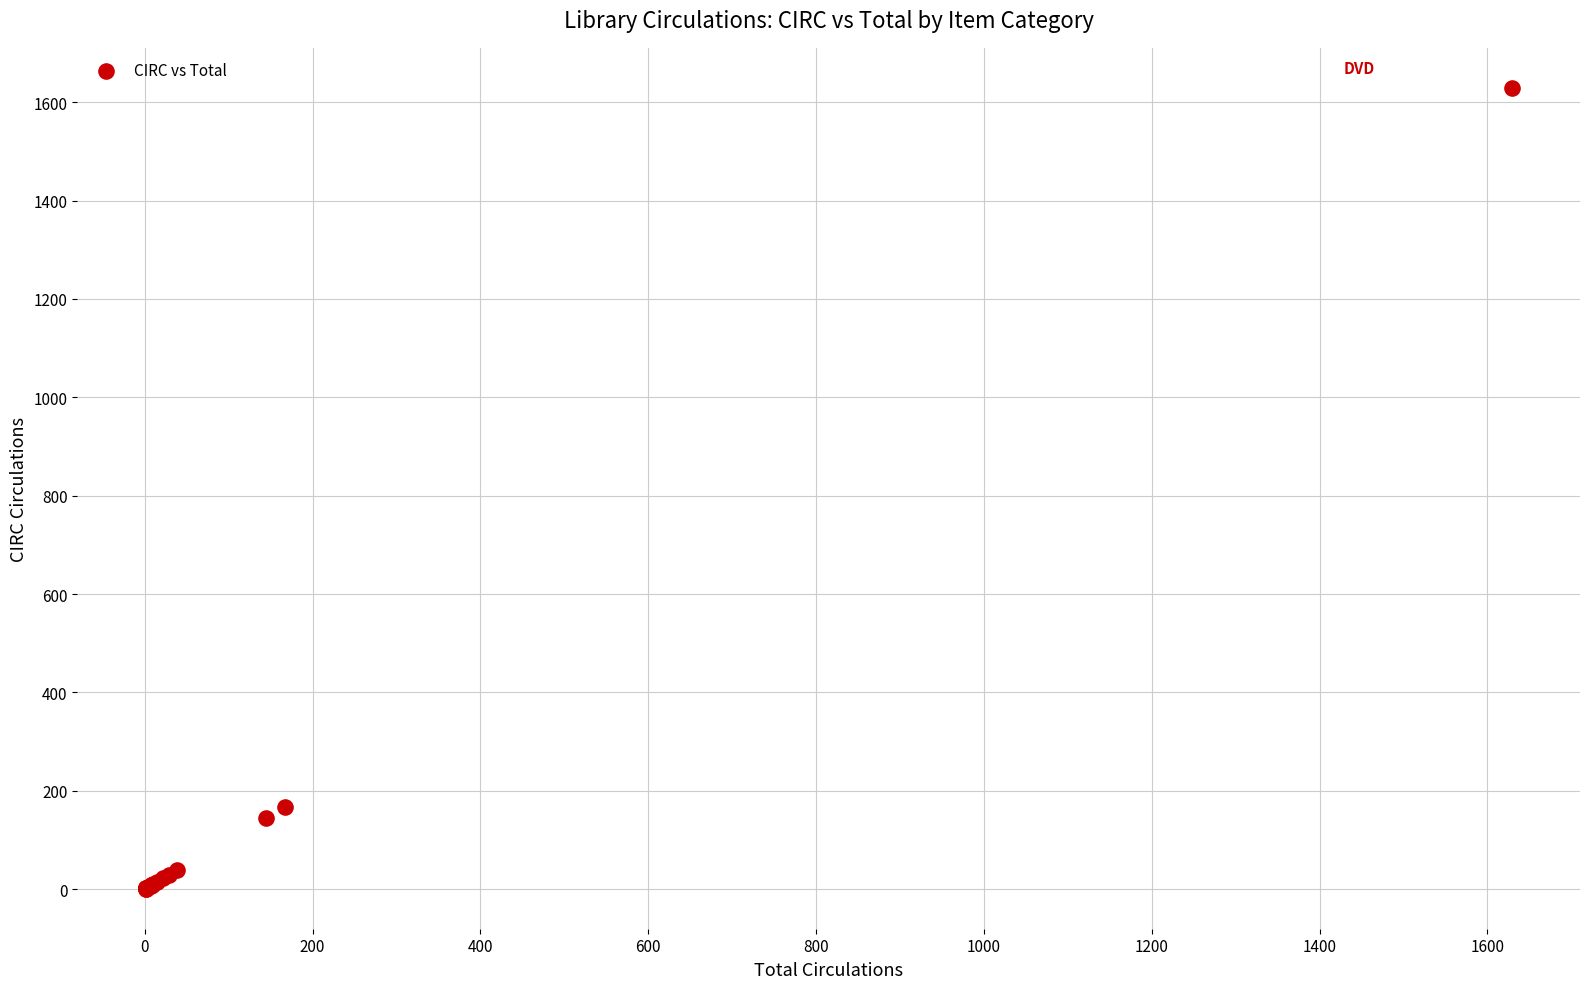

What Y value in the scatter plot is closest to 815?

167